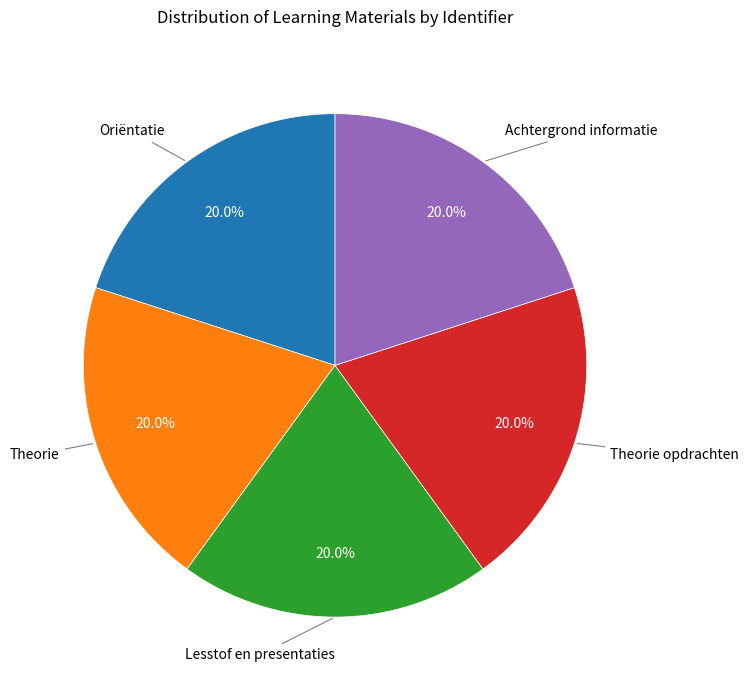

Approximately how many times larger is the value at Theorie compared to Oriëntatie?

1.0